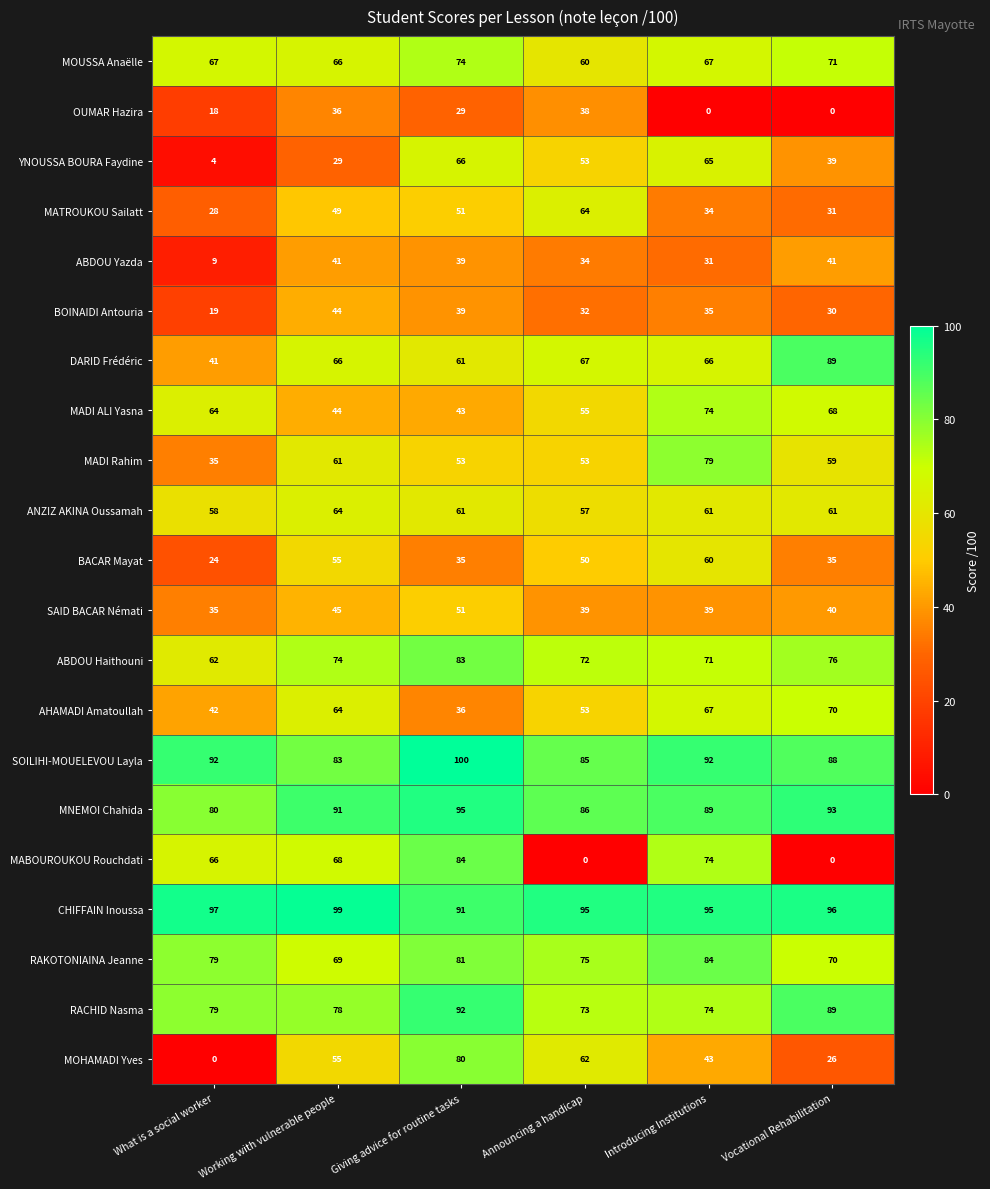

At which category does the chart reach its peak across all series?

Giving advice for routine tasks